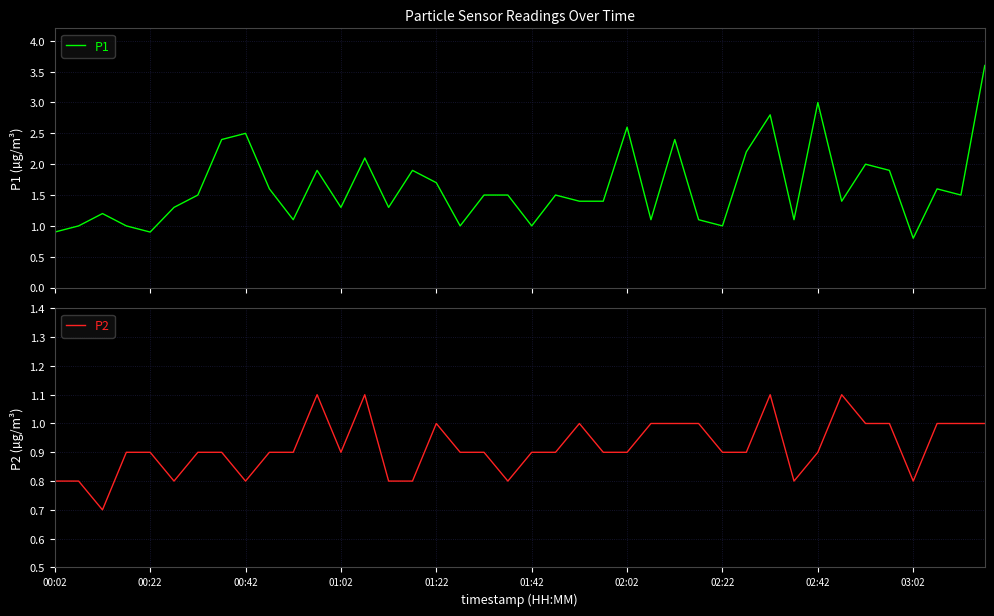

Is it true that P1 equals 2.4 at 02:02?

False